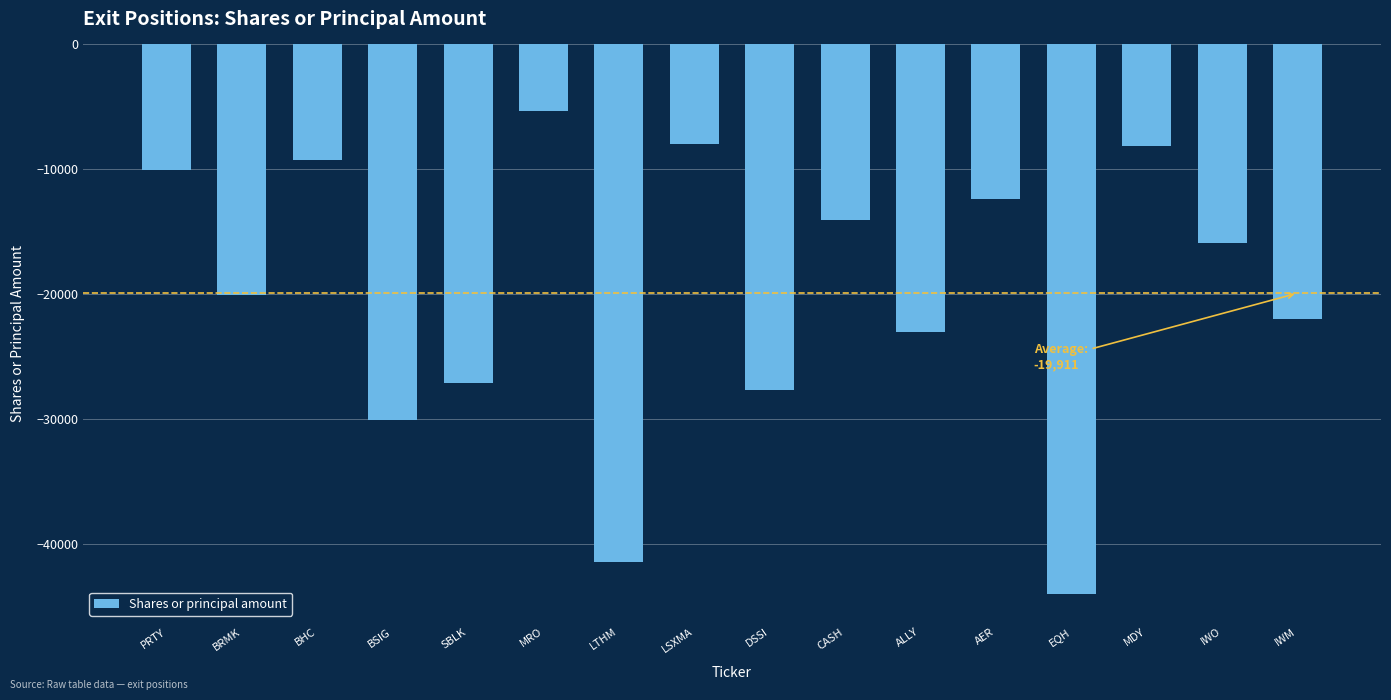

What is the maximum value shown in the chart?

-5365